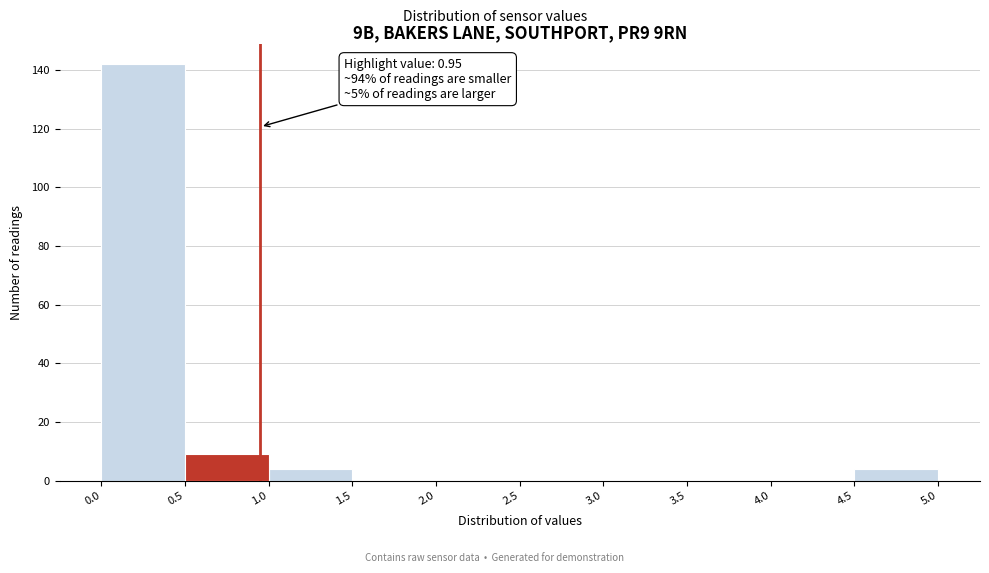

Over which range of the x-axis is the bar tallest?

0.0 to 0.5